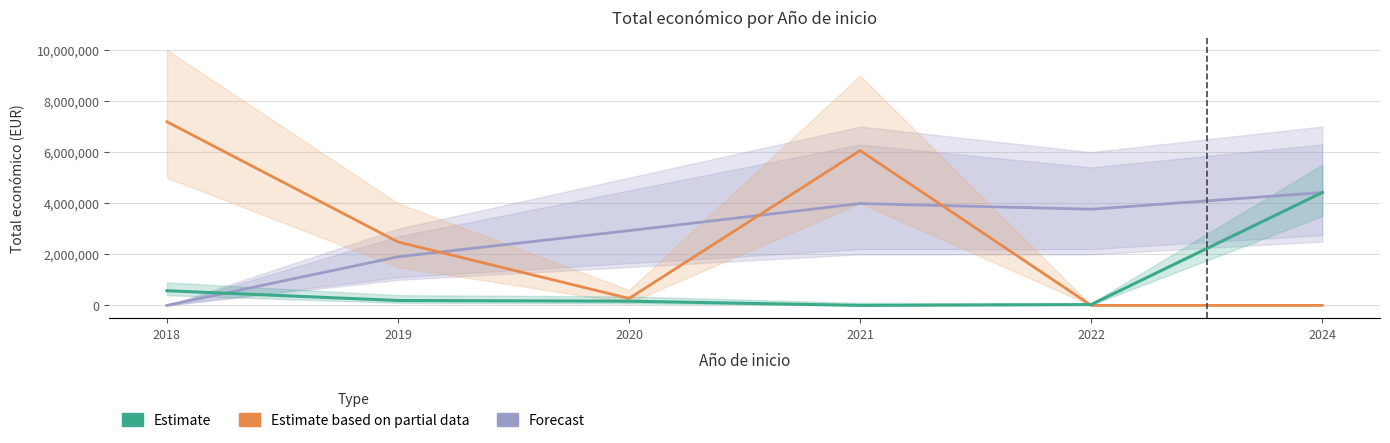

Rank the categories by Estimate based on partial data value from lowest to highest.

2022, 2024, 2020, 2019, 2021, 2018